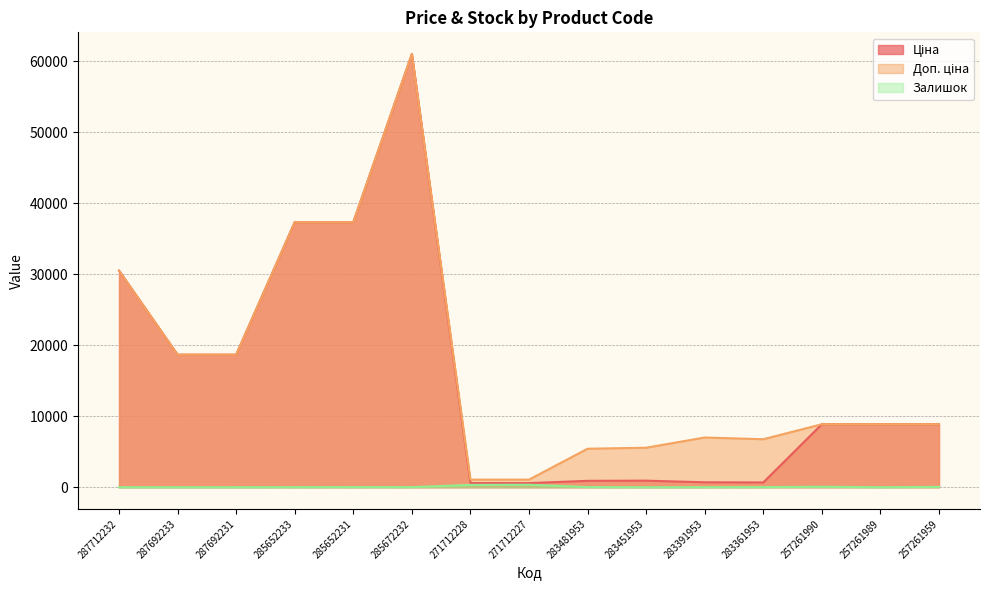

True or false: Залишок has a value of 24.0 at 283481953.

True